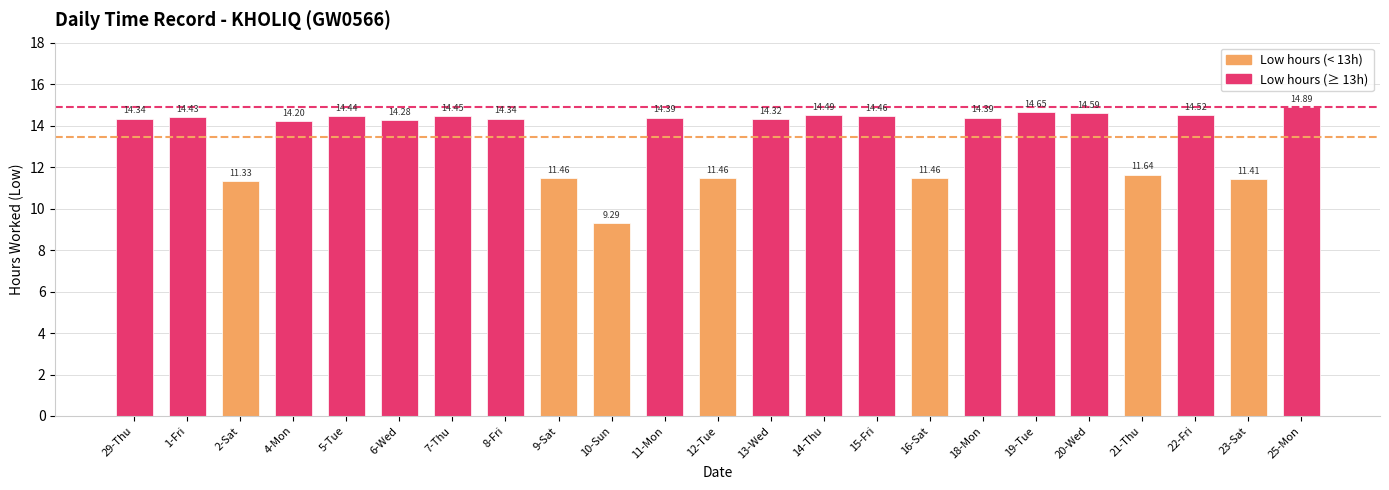

Between 25-Mon and 23-Sat, which is larger?

25-Mon